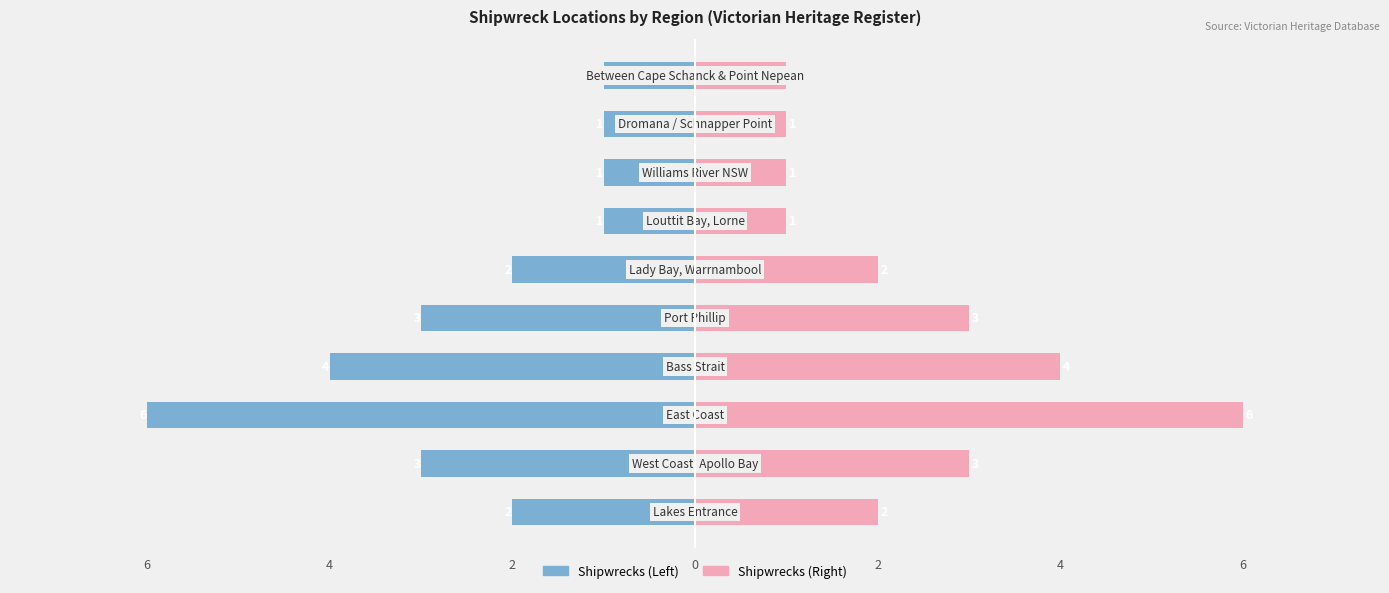

Which series has the widest spread of values?

Shipwrecks (Left)